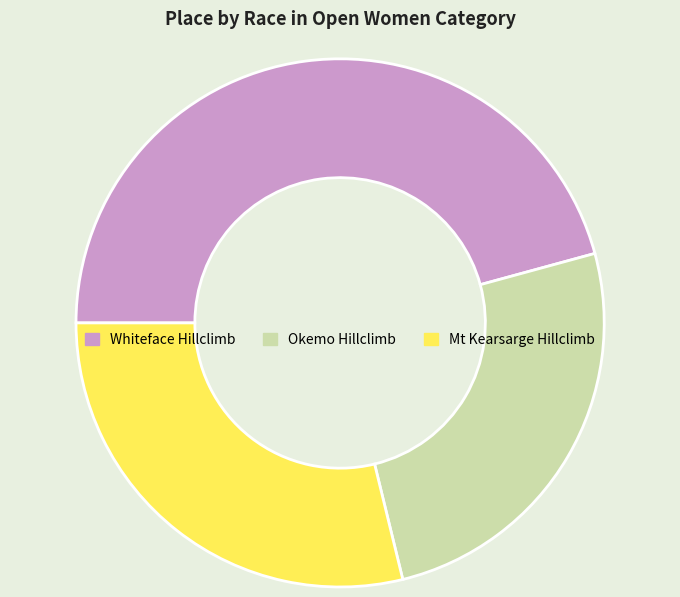

What is the ratio of the value at Whiteface Hillclimb to the value at Okemo Hillclimb?

1.8